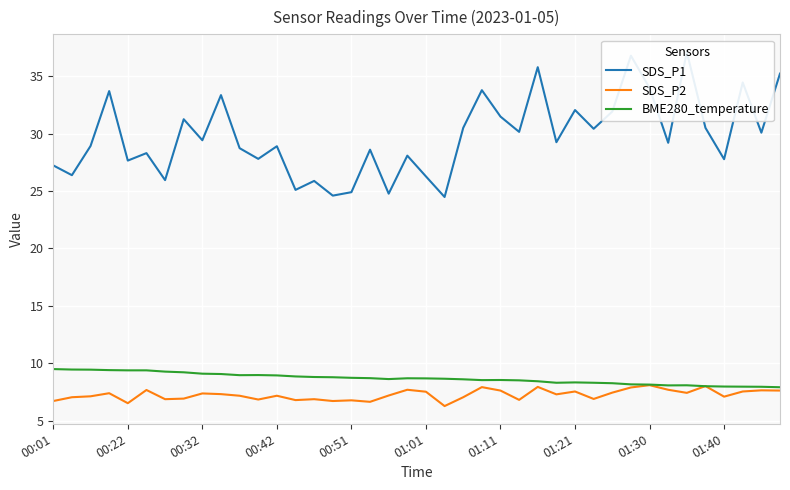

The value of SDS_P2 at 00:32 is 4.7. True or false?

False